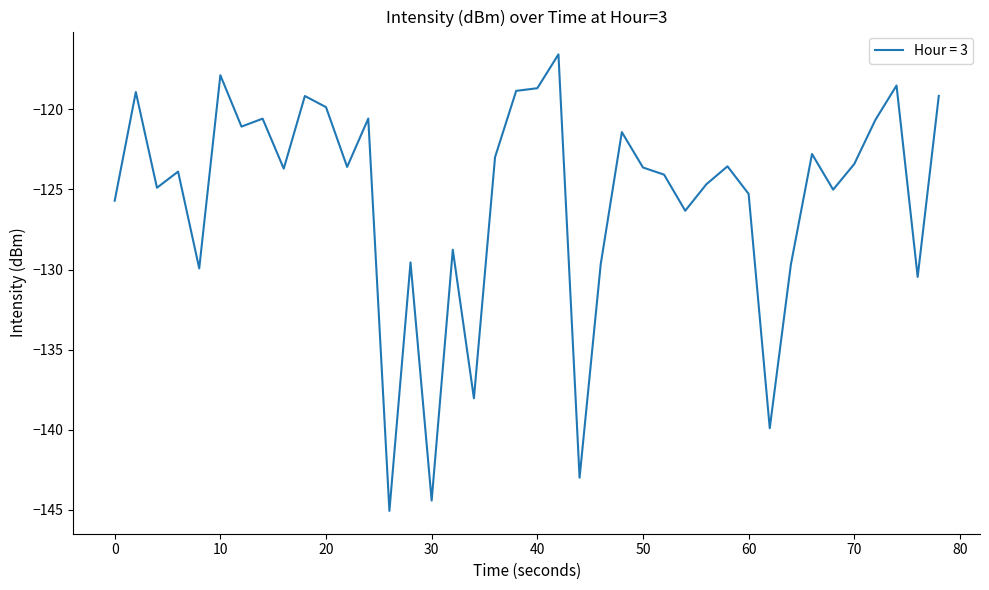

What is the greatest value displayed?

-116.6